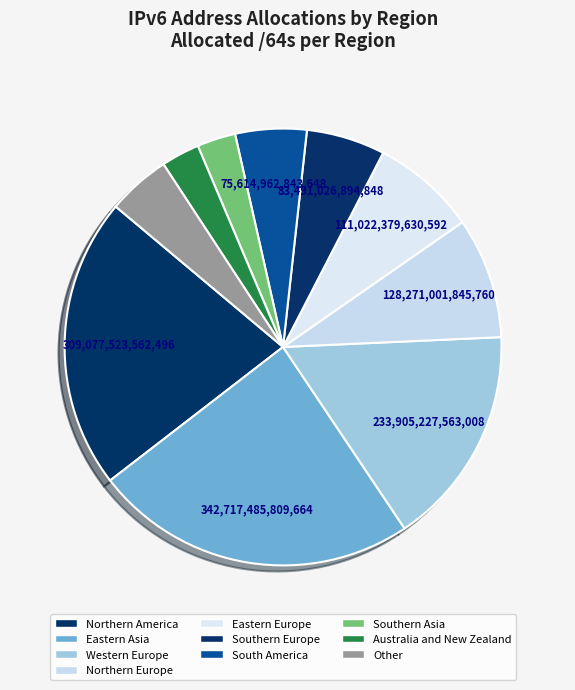

How many segments does this pie chart have?

10